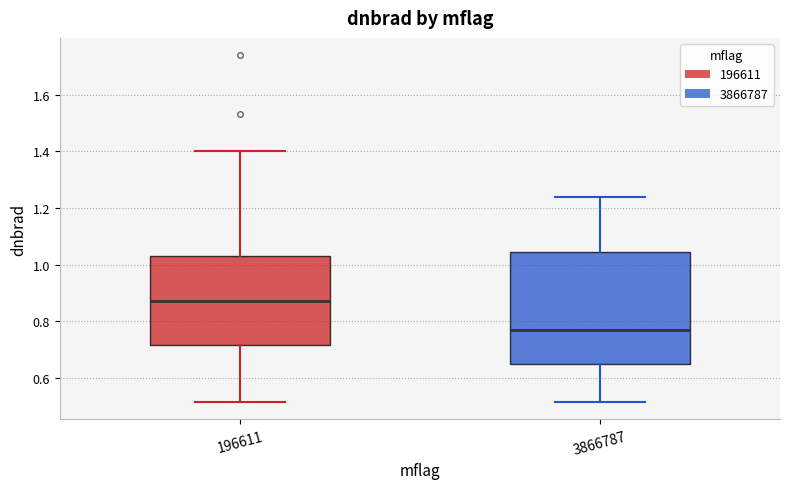

Reading left to right, transcribe this box plot: for each box, give where its median line is, the range the box spans, and where its two whiskers end, as read against the y-axis. The values are not printed on the chart, so give them approximately, as read against the axis.

196611: median 0.88, box 0.72 to 1.02, whiskers 0.52 to 1.40
3866787: median 0.78, box 0.64 to 1.04, whiskers 0.52 to 1.24